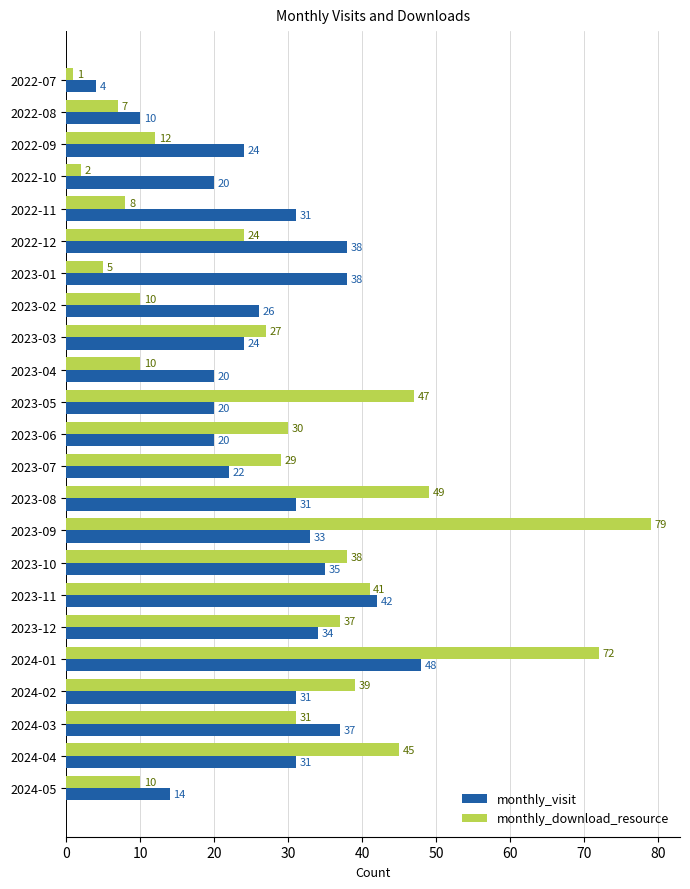

What are all the series names shown in the legend?

monthly_visit, monthly_download_resource